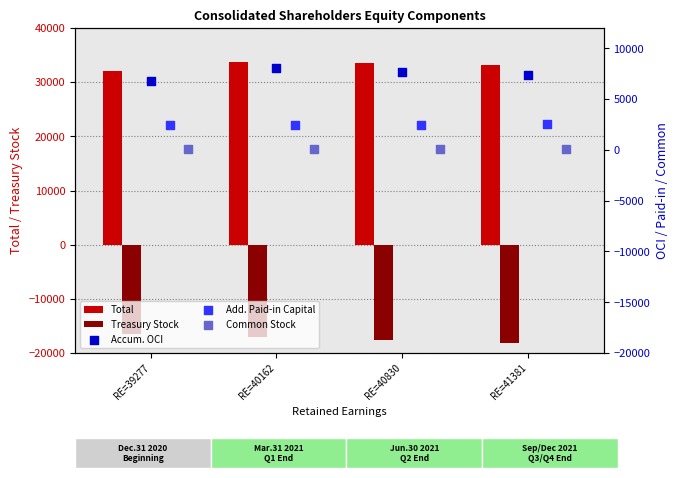

True or false: Total has a value of 44975 at RE=39277.

False